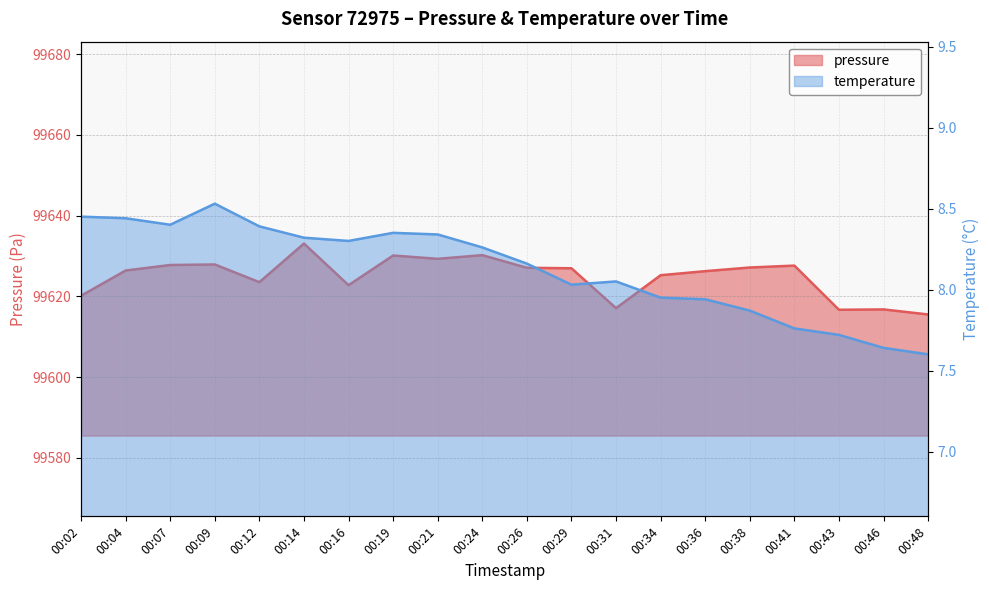

Where is pressure nearest to the value 99624?

00:12